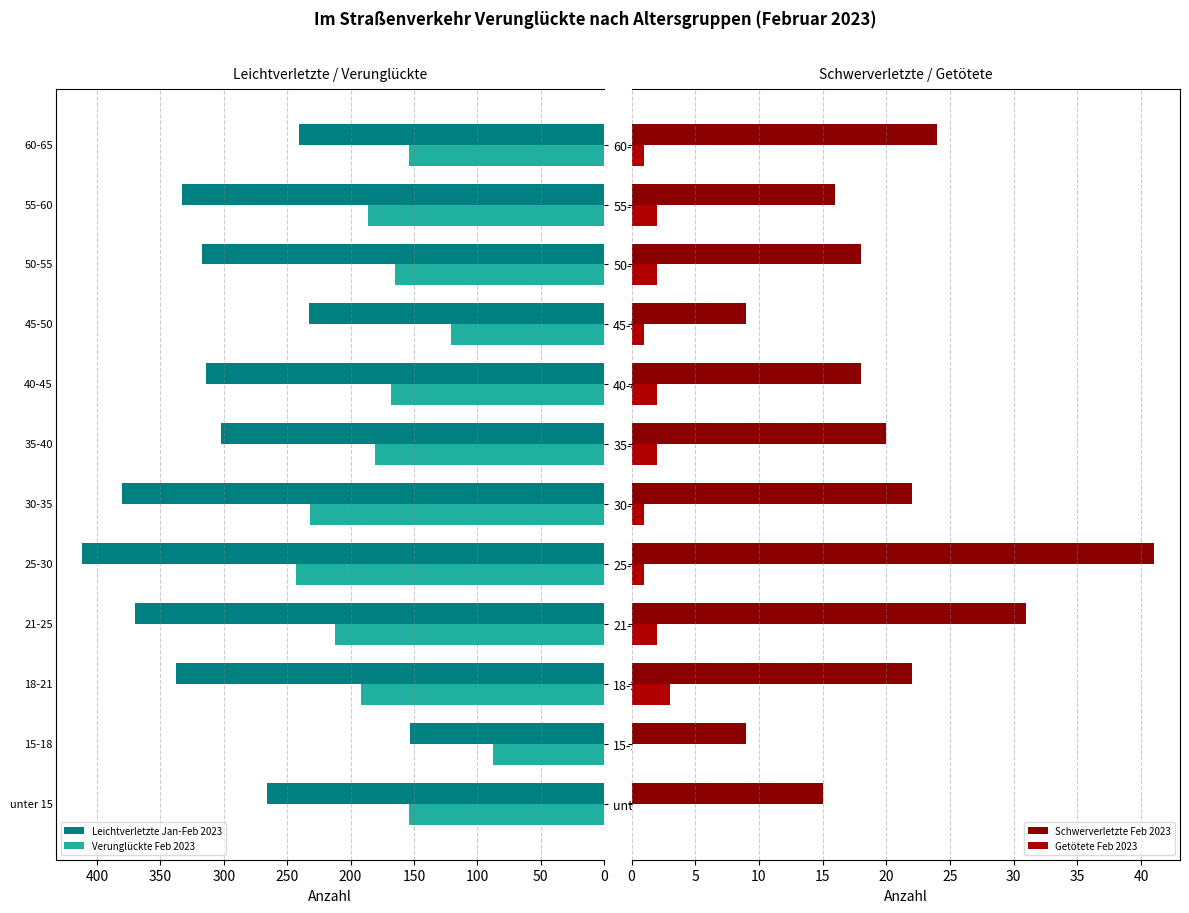

What is the difference between the Verunglückte Feb 2023 values at unter 15 and 35-40?

27